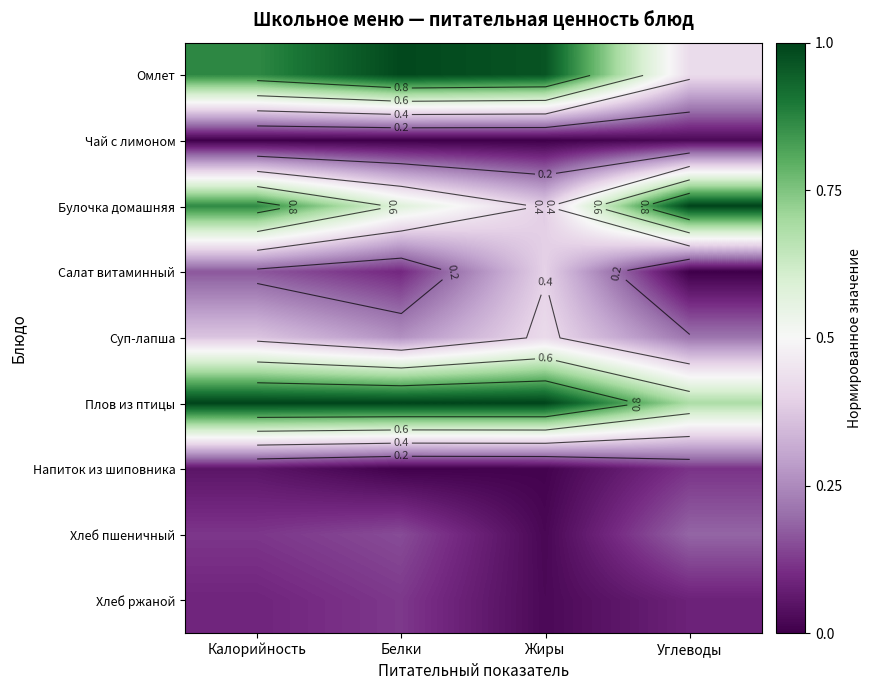

The value of Омлет at Белки is 1.5. True or false?

False